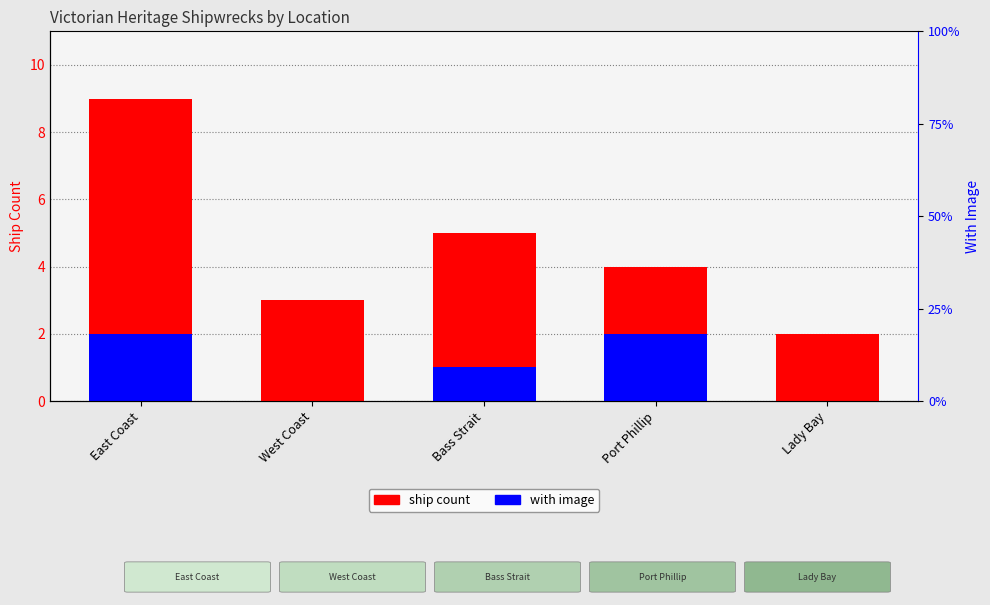

At which category is the sum across all series the highest?

East Coast